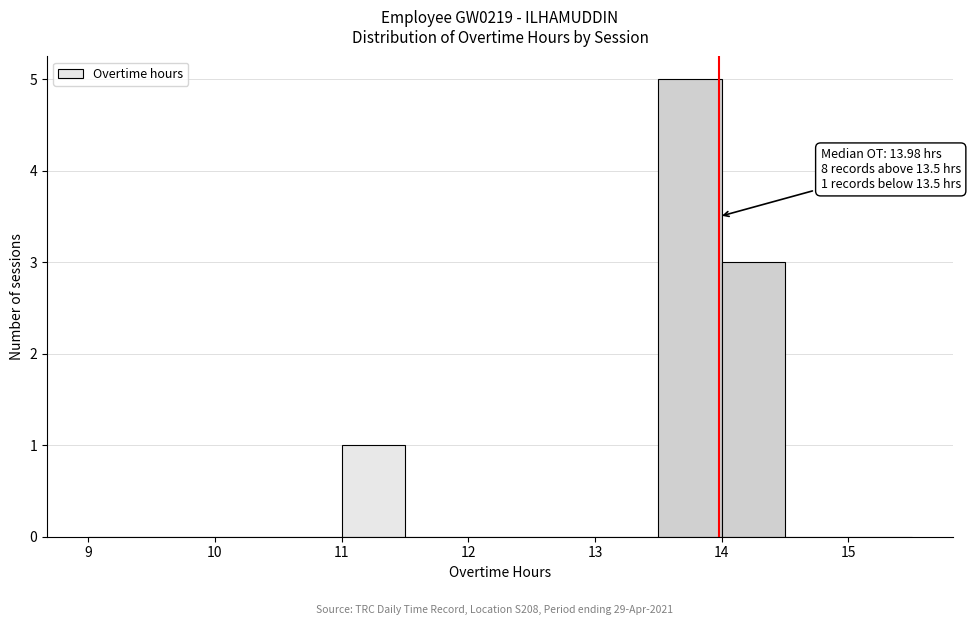

Over which range of the x-axis is the bar tallest?

13.5 to 14.0